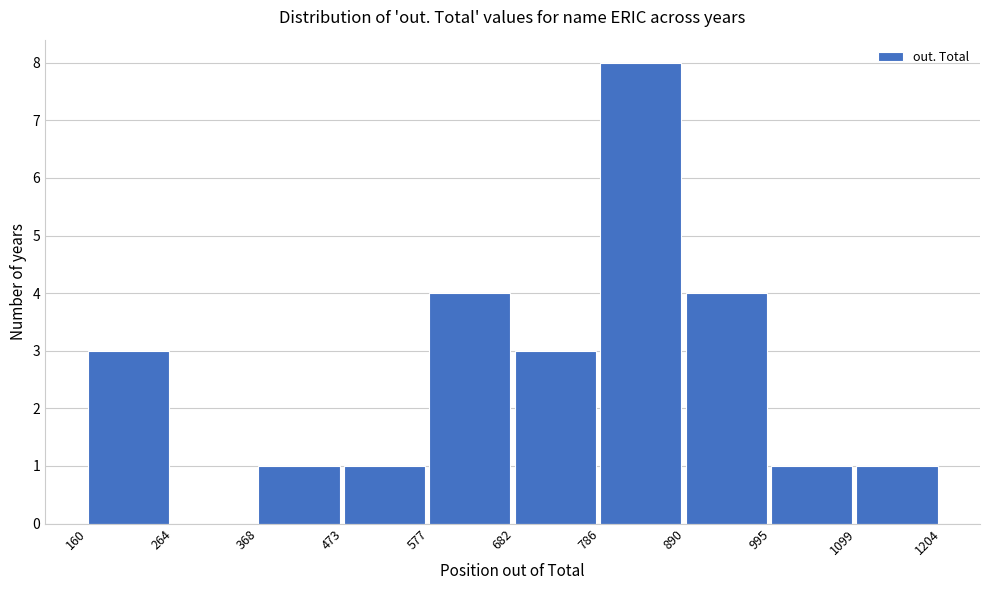

Which range on the x-axis has the tallest bar?

786 to 890